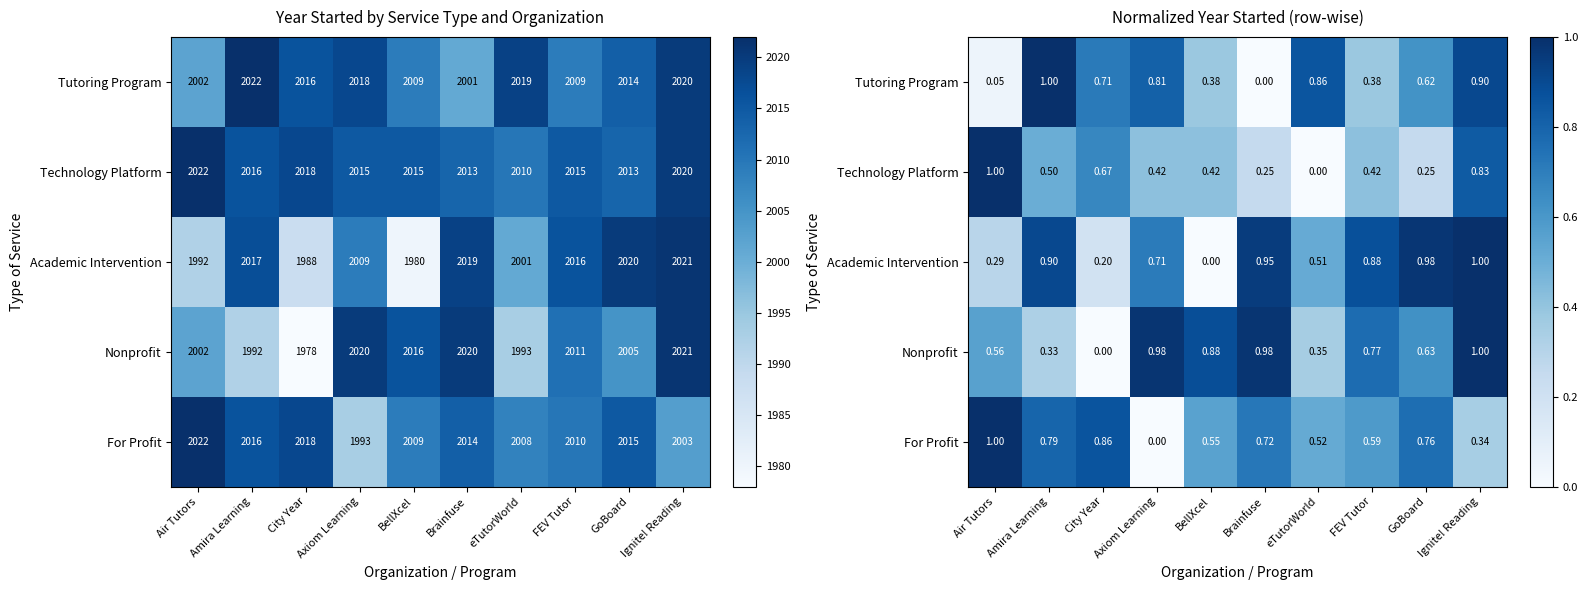

At which category is the sum across all series the highest?

Ignite! Reading